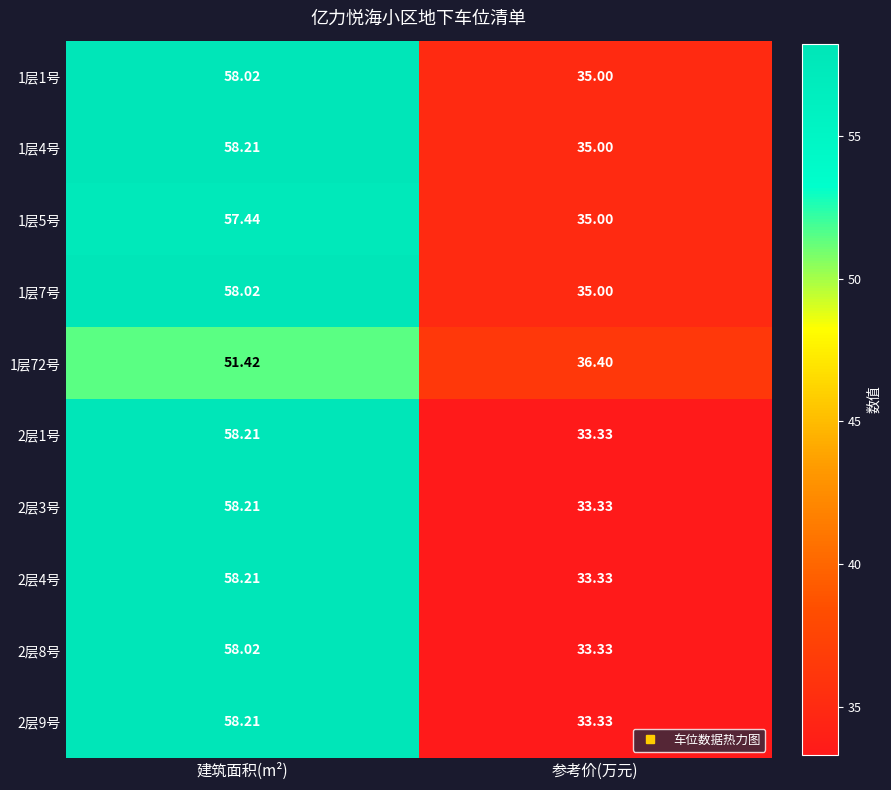

At which label does 1层4号 reach its minimum?

参考价(万元)